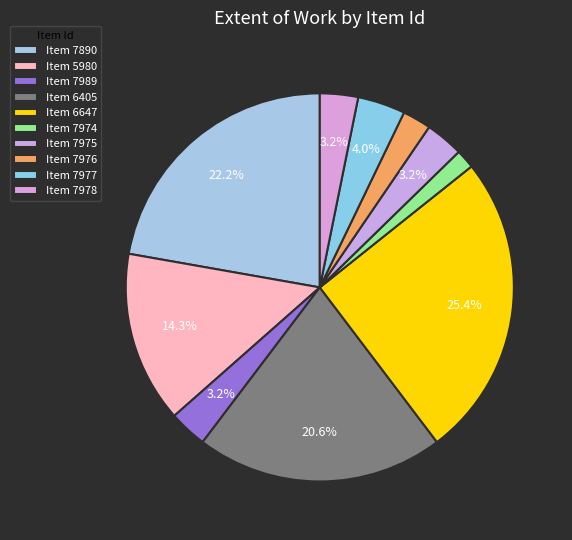

How many slices are in this pie chart?

10